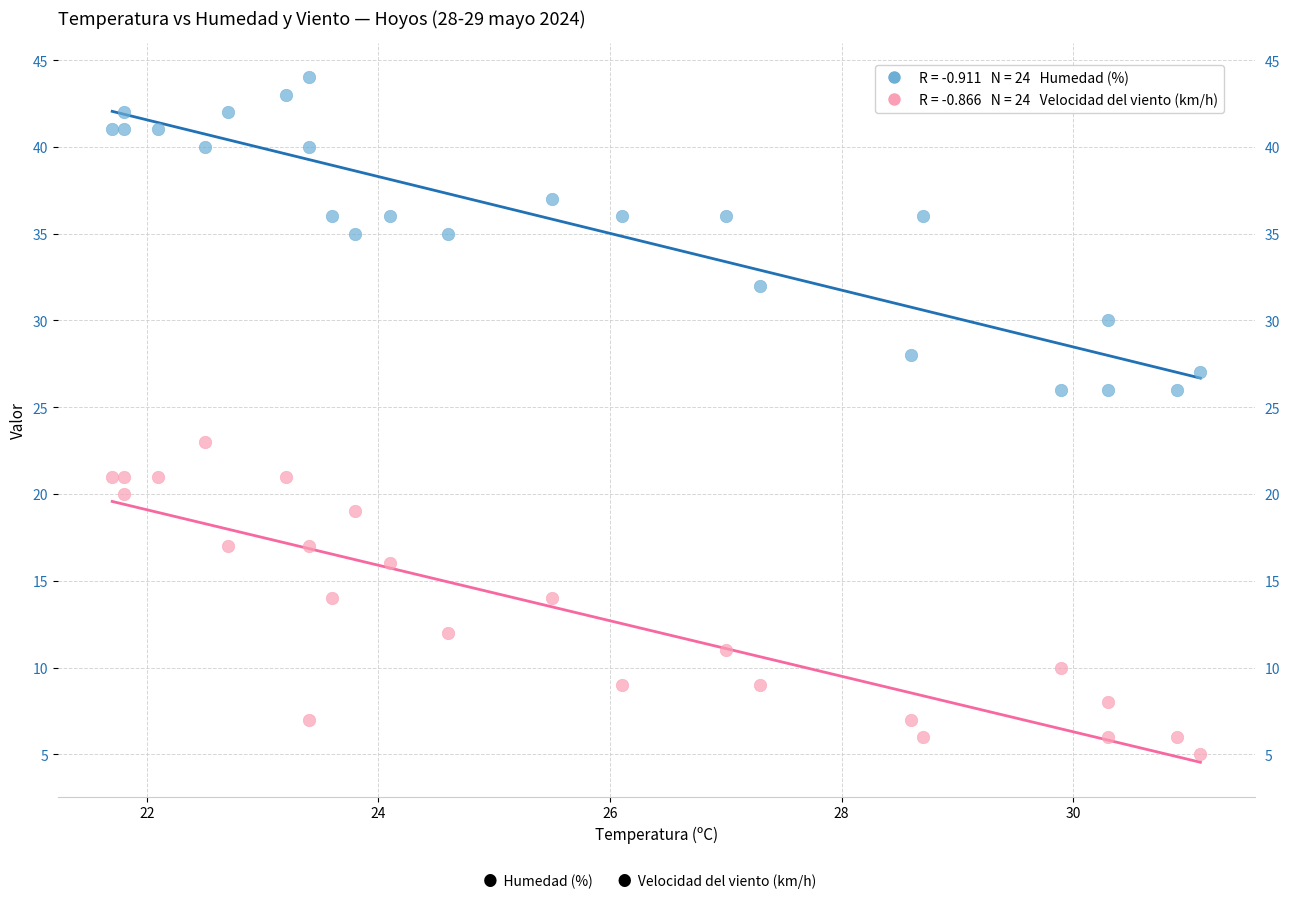

Across all series, what Y value is closest to 24?

23